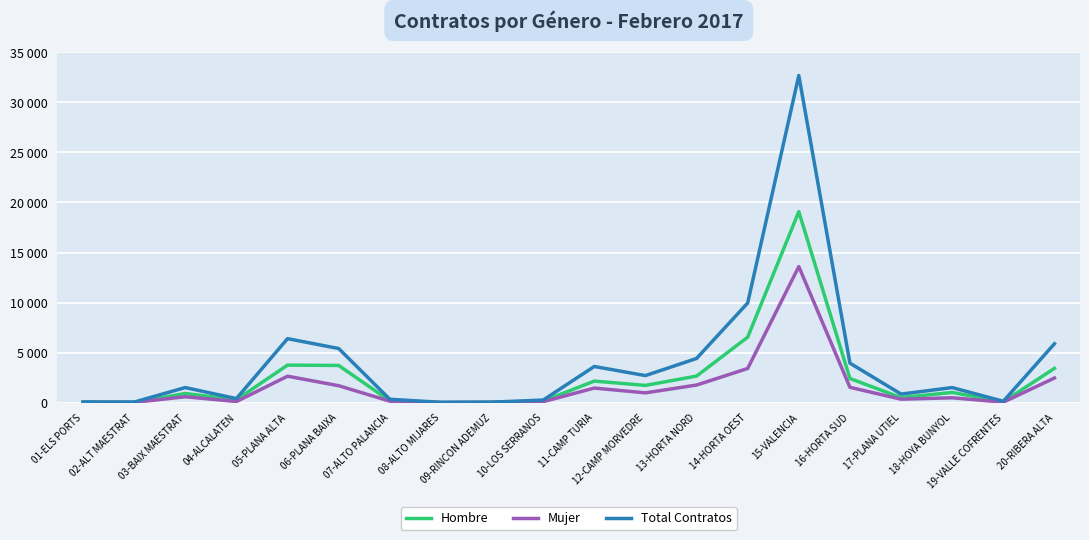

True or false: Total Contratos and Hombre intersect in this chart.

False